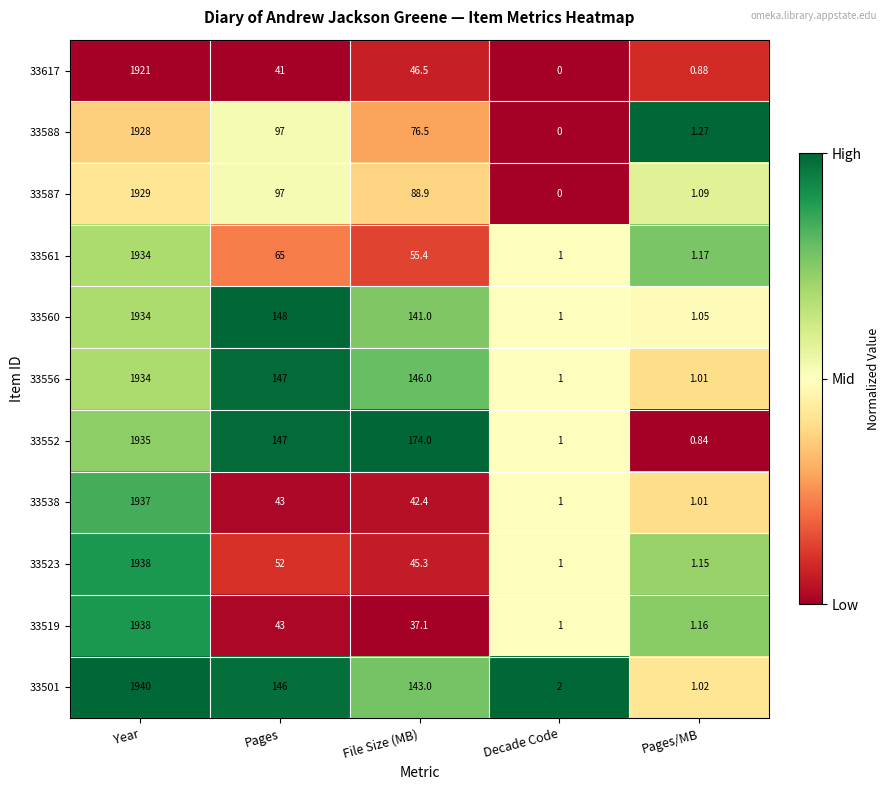

Is the value of 33587 at File Size (MB) greater than the value of 33552 at Year?

No